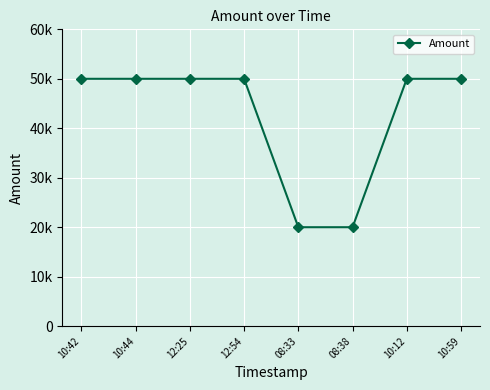

At which label is the value closest to 34999?

08:38